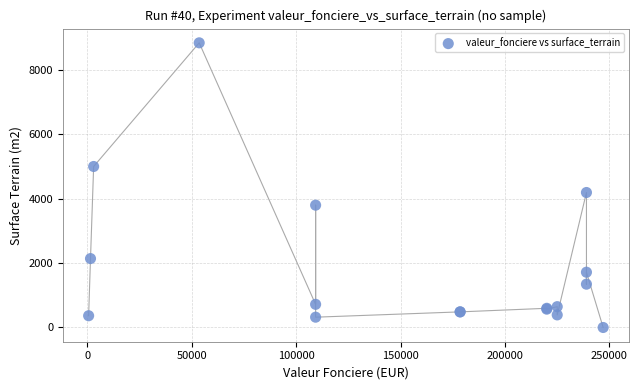

What Y value in the scatter plot is closest to 4420?

4192